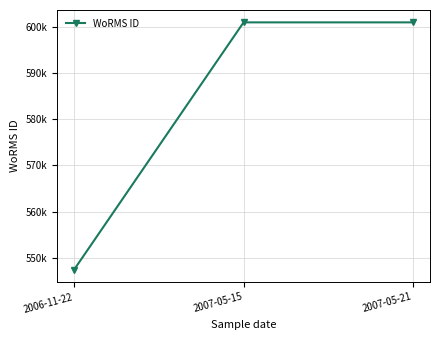

The value at 2007-05-21 is 807646. True or false?

False